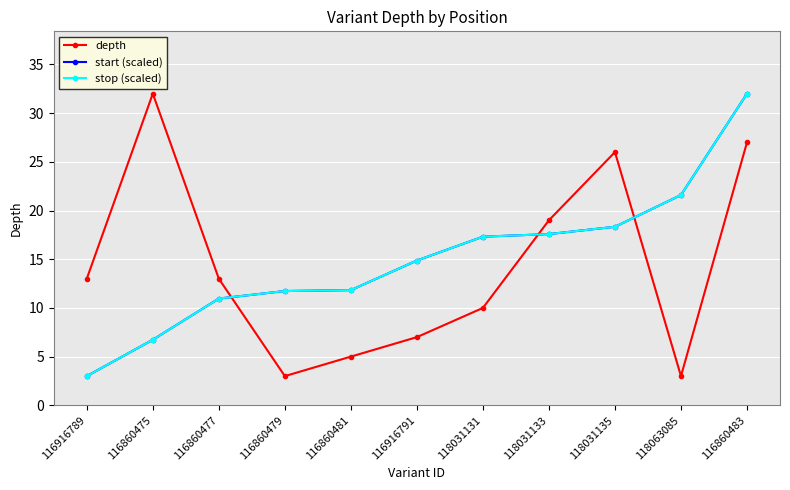

Where do start (scaled) and depth first cross each other?

116860477 and 116860479